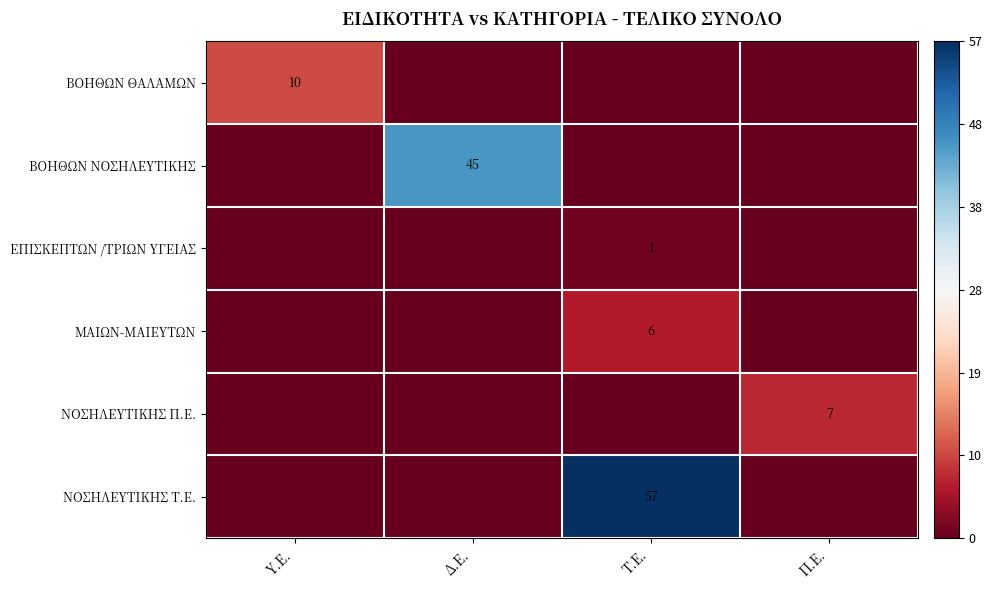

Which has a higher value, Δ.Ε. or Π.Ε.?

Δ.Ε.